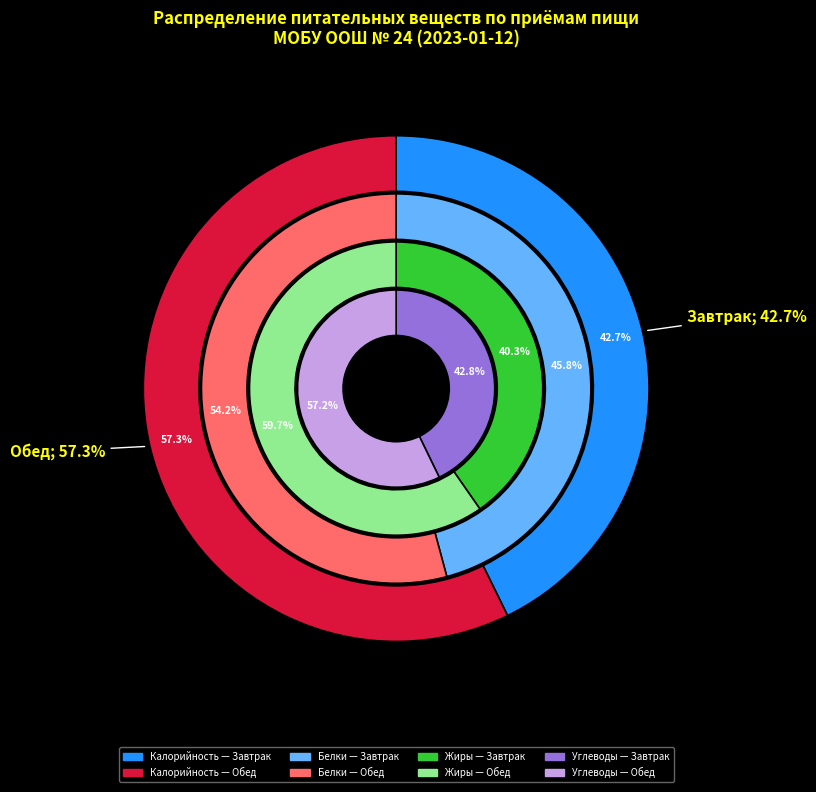

Does Завтрак 2 represent more than half of the total?

No